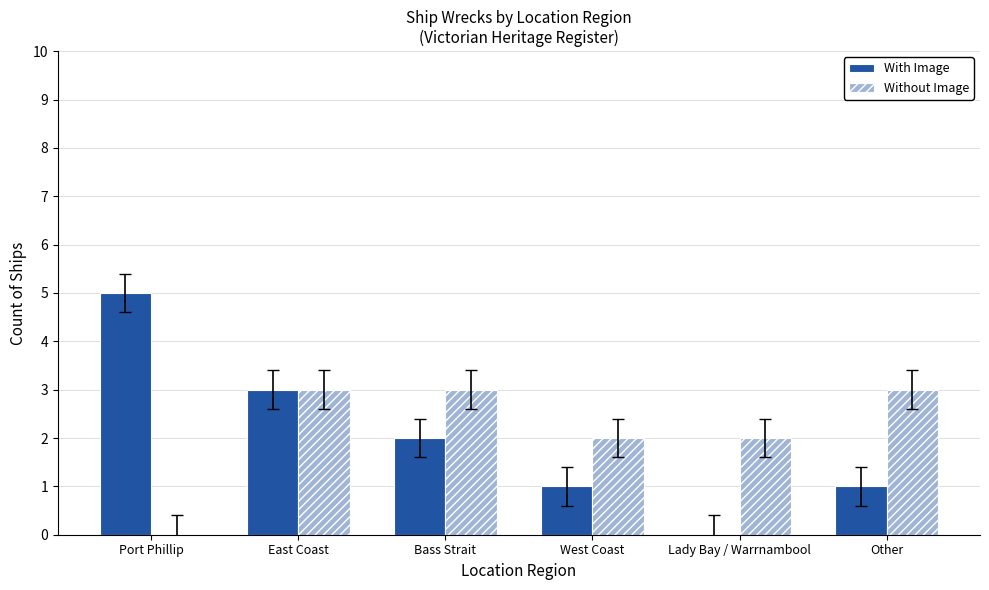

The value of Without Image at Bass Strait is 3. True or false?

True